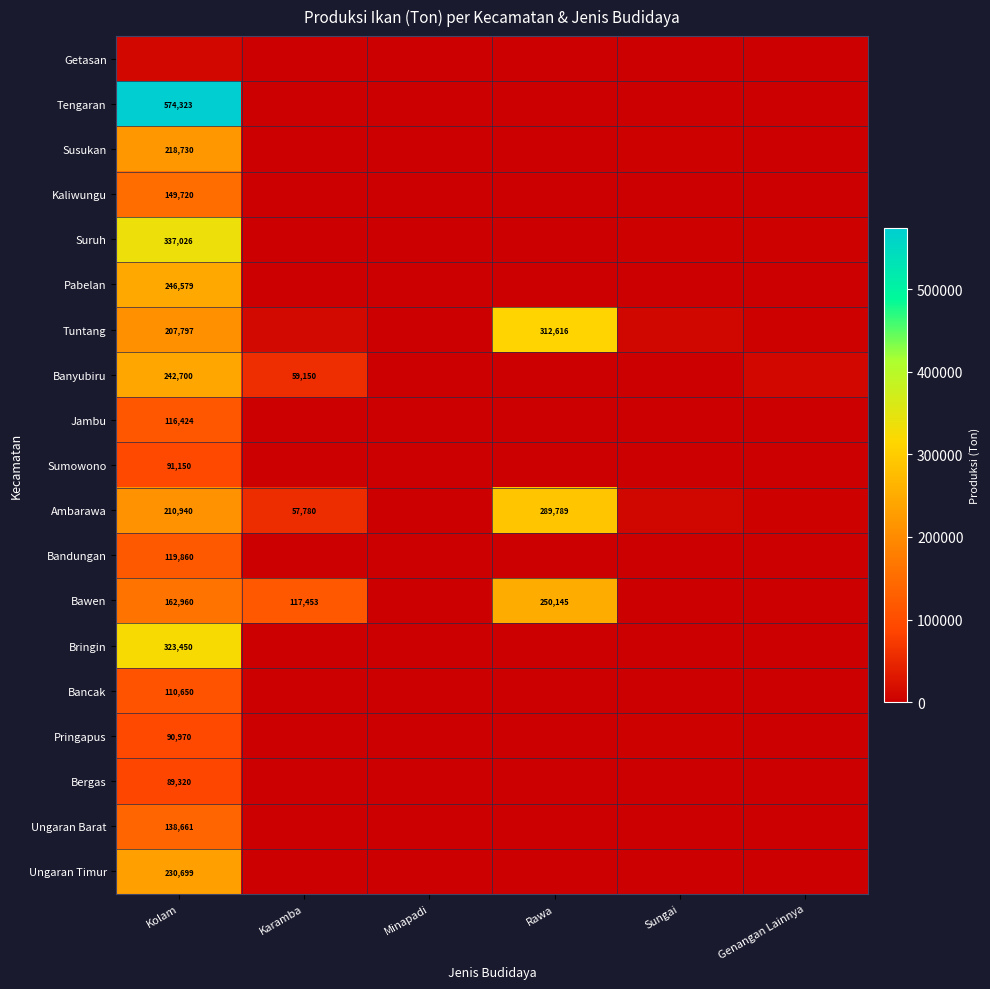

At how many categories does at least one series exceed 61271?

3